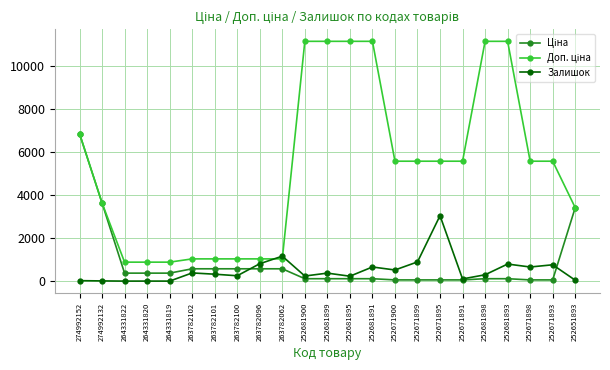

How many data points does each series have?

23